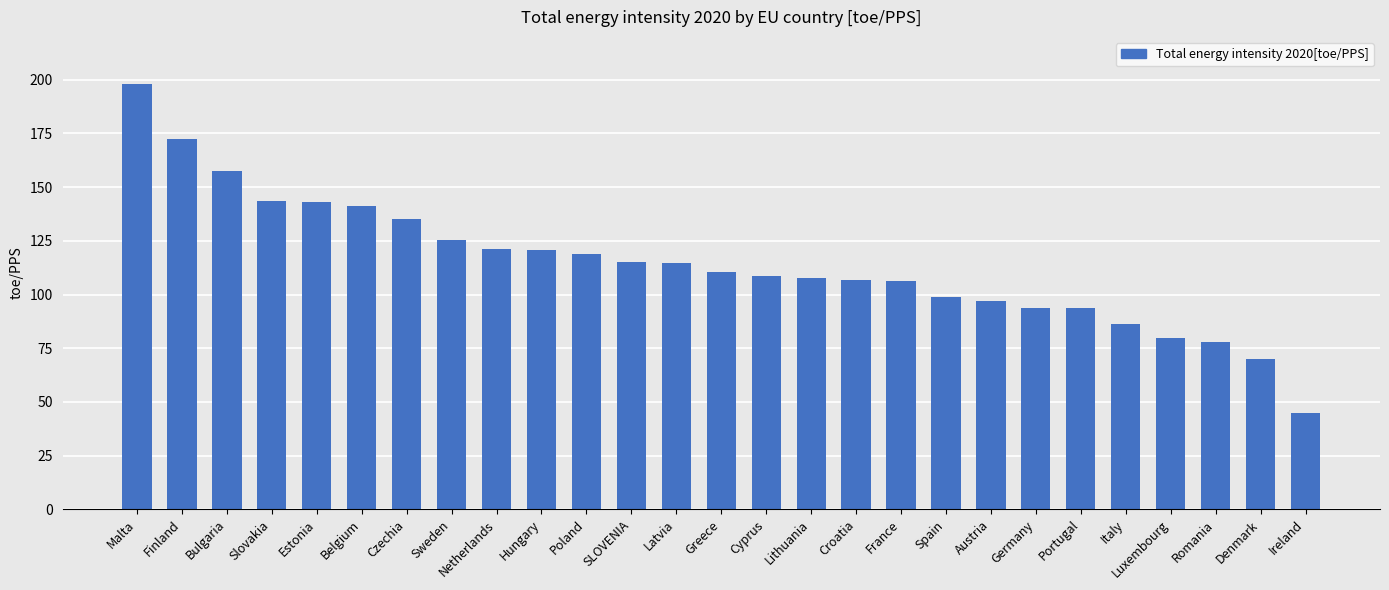

Between Slovakia and Cyprus, which is larger?

Slovakia